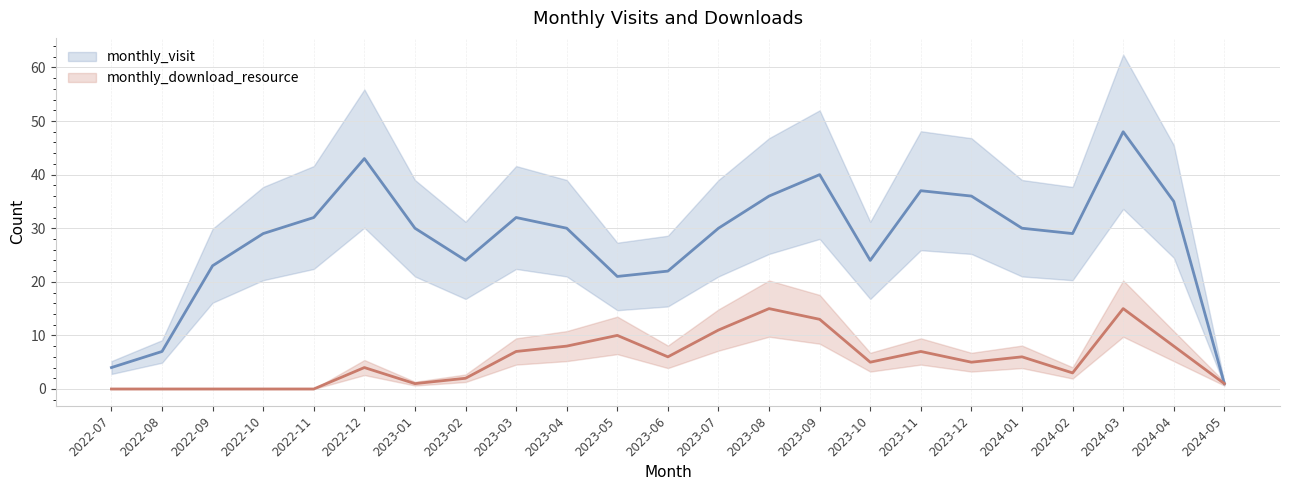

True or false: monthly_download_resource and monthly_visit intersect in this chart.

False